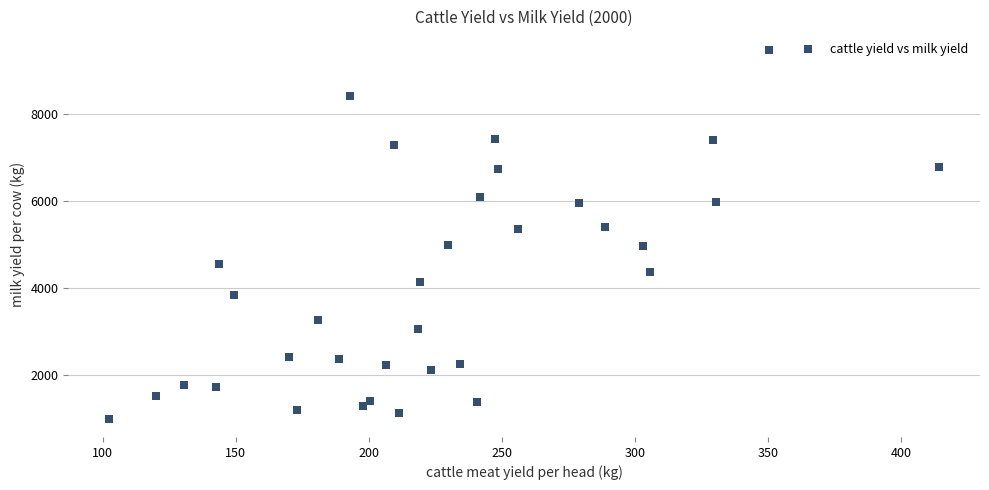

What is the range of X values (max minus min)?

311.7